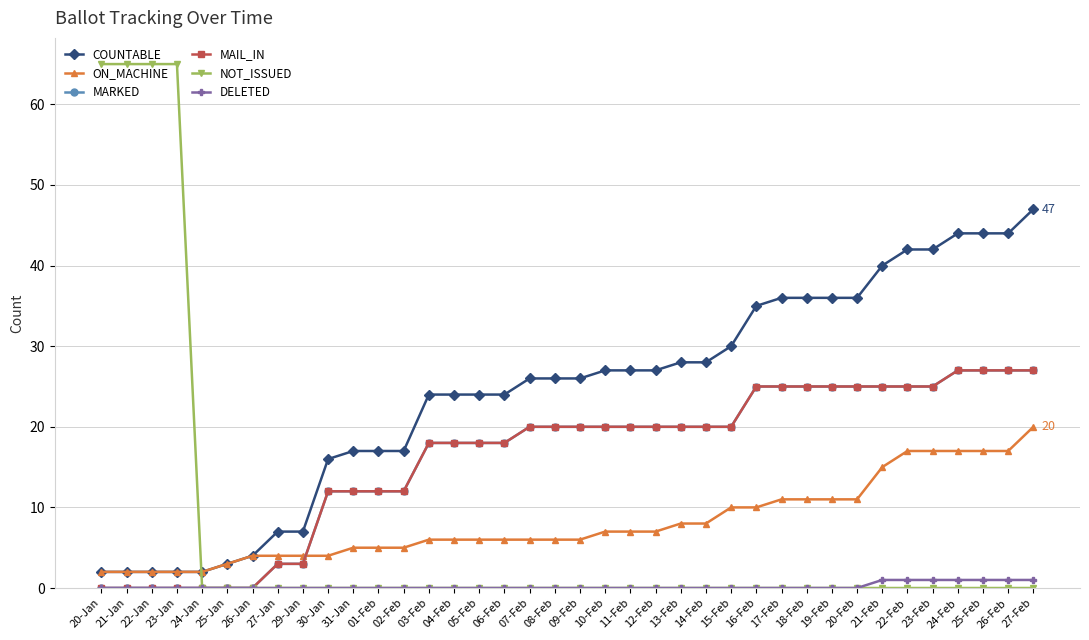

Which series has the largest total across all categories?

COUNTABLE